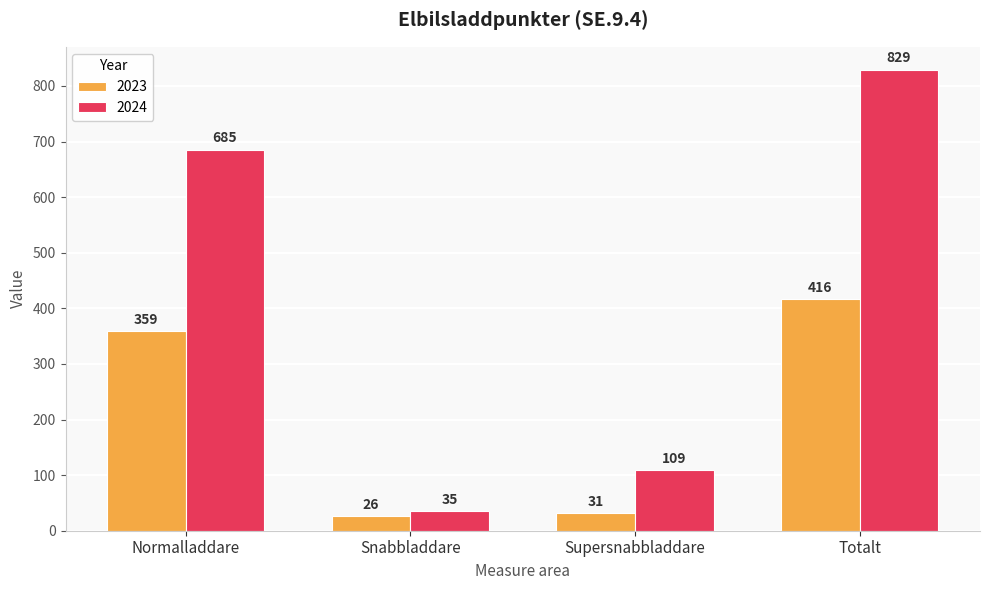

At how many categories does at least one series exceed 96?

3